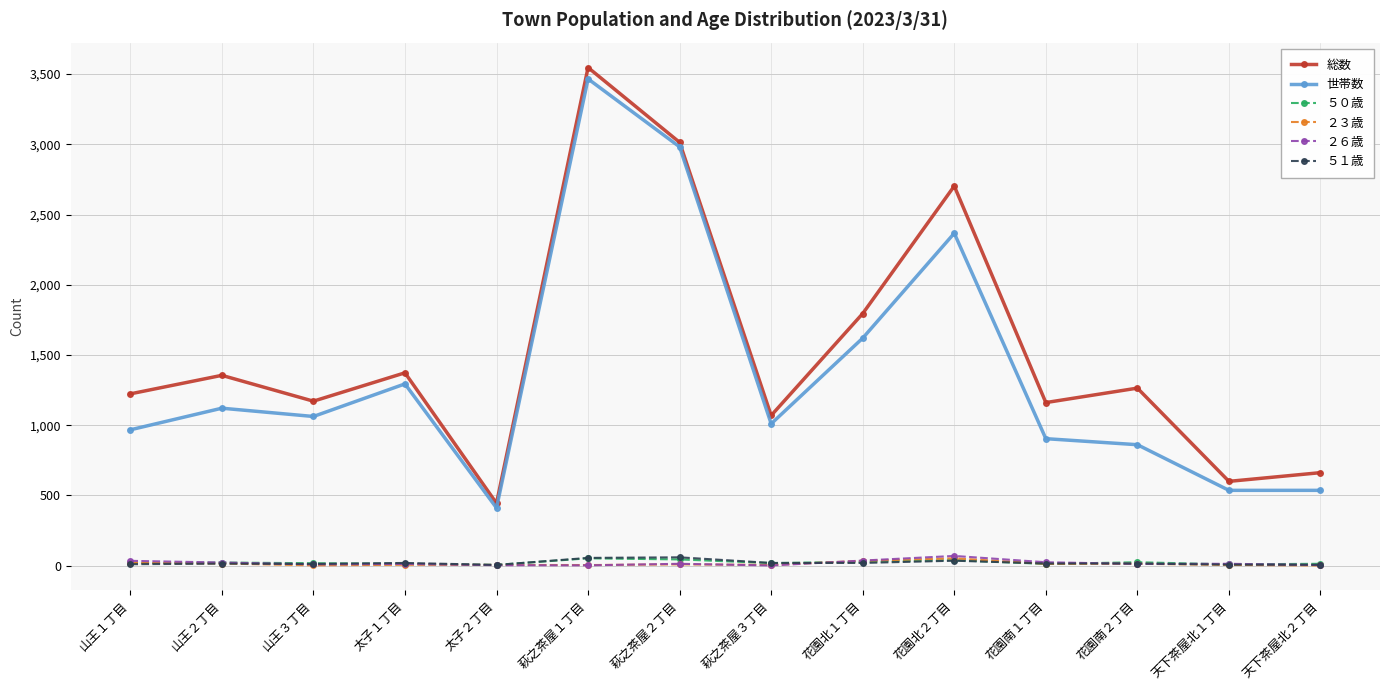

At how many categories does at least one series exceed 698?

11